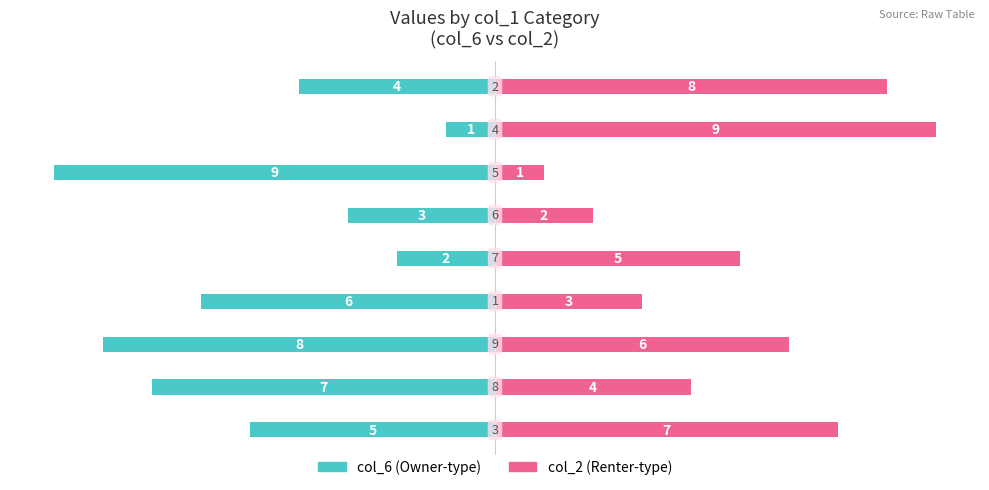

Reading left to right, what are all the values shown in this chart?

col_6: -5	-7	-8	-6	-2	-3	-9	-1	-4
col_2: 7	4	6	3	5	2	1	9	8